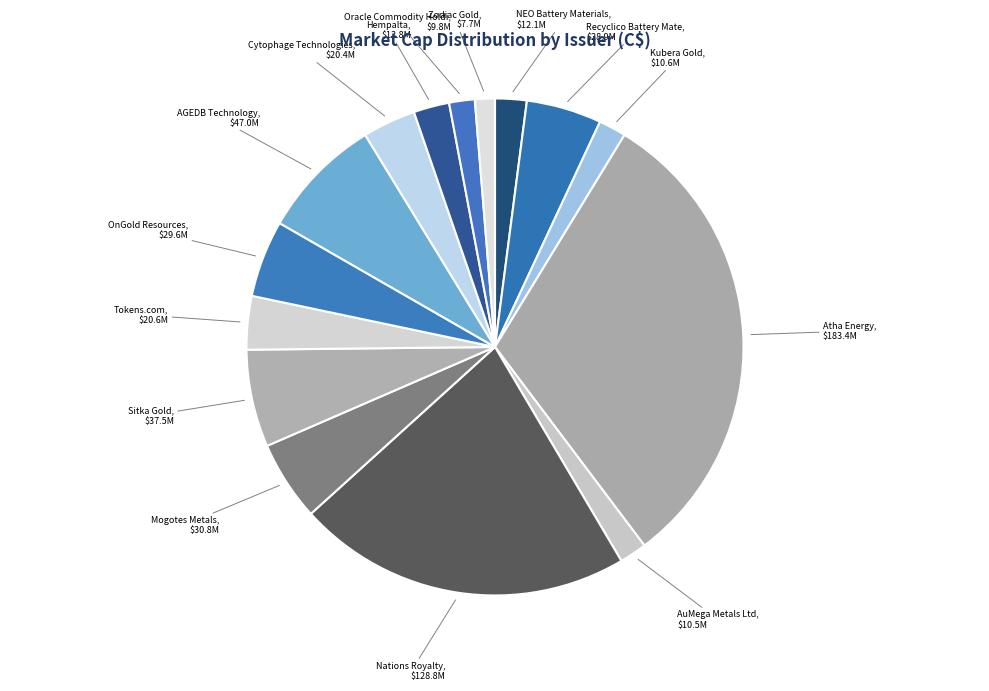

How many segments does this pie chart have?

15